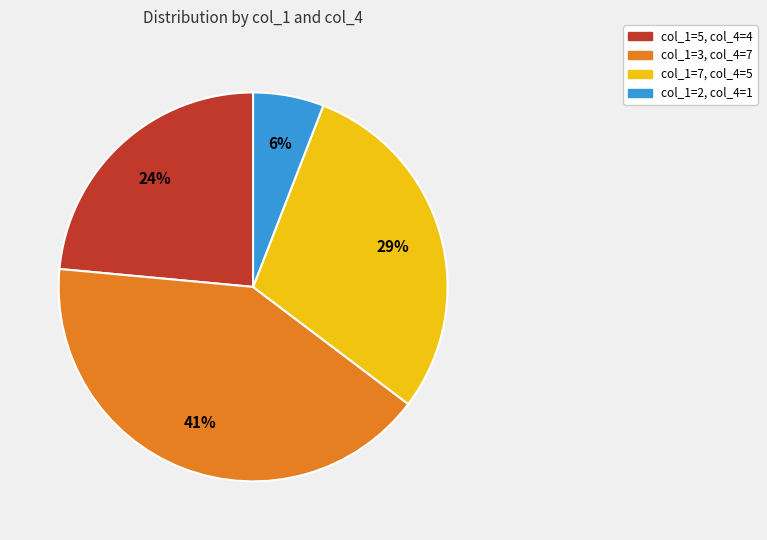

Is there any slice that represents more than half of the pie?

No